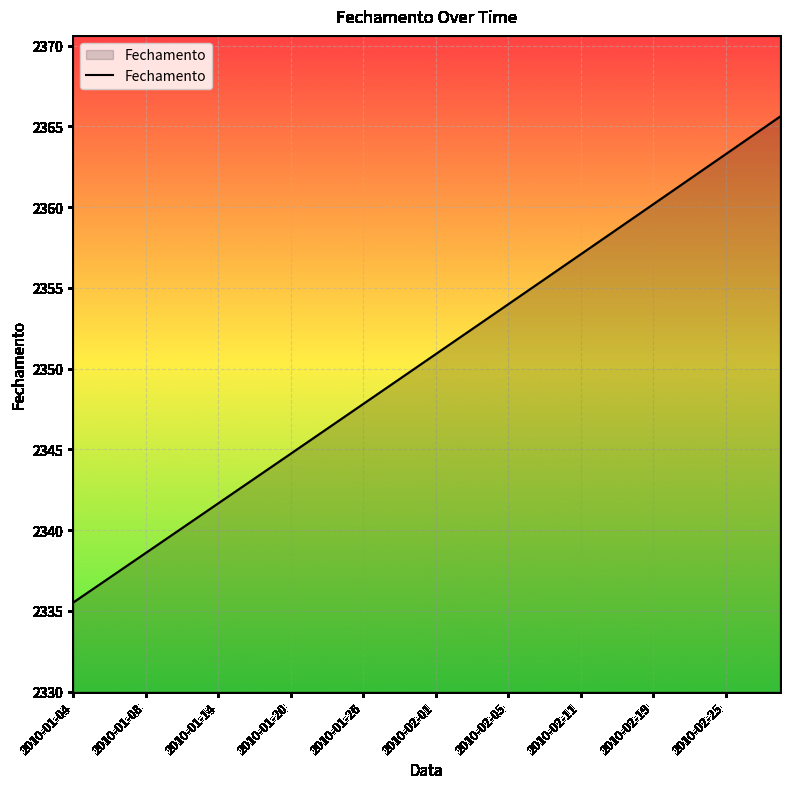

What is the difference between the maximum and minimum values?

30.1